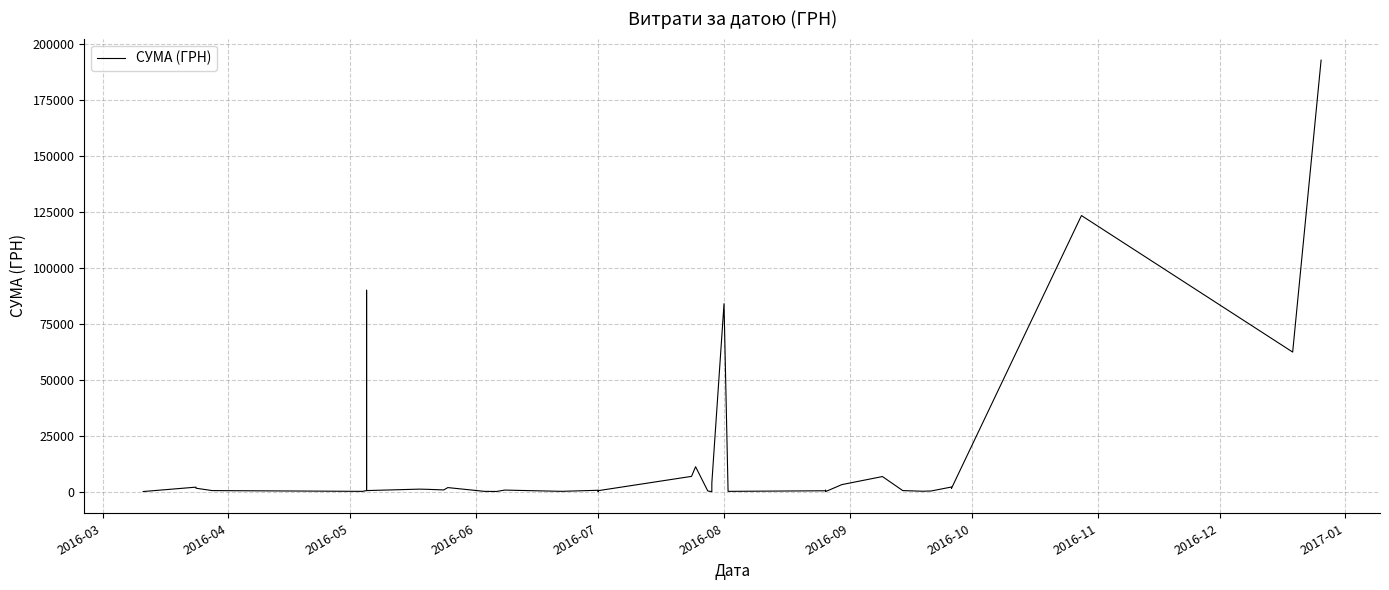

What is the difference between the maximum and minimum values?

192757.7